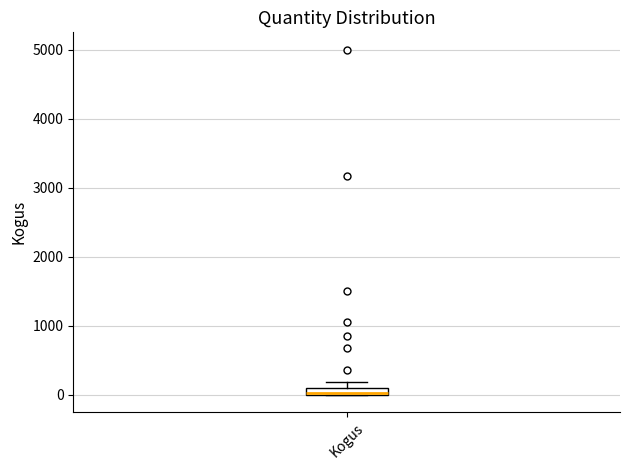

Where is the lower edge of the box for Kogus on the y-axis? The values are not printed on the chart, so give them approximately, as read against the axis.

0